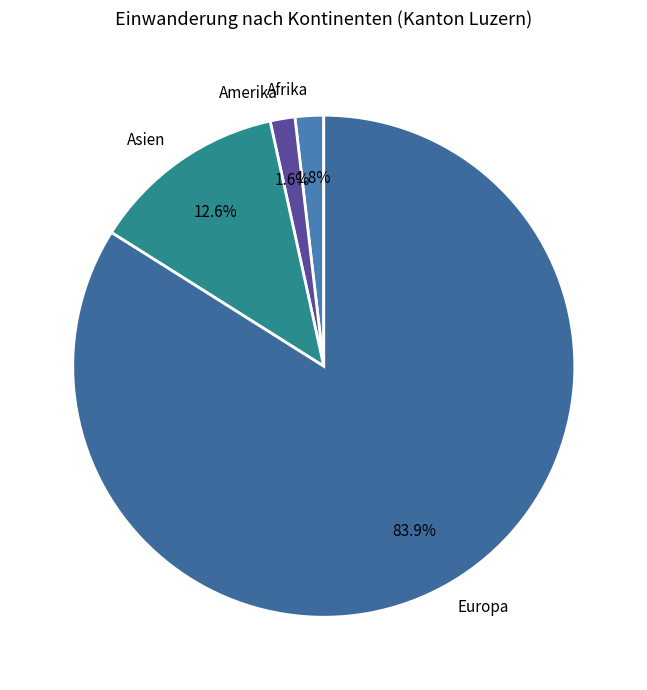

To the nearest percent, what is the difference between the largest and smallest slice percentages?

82%